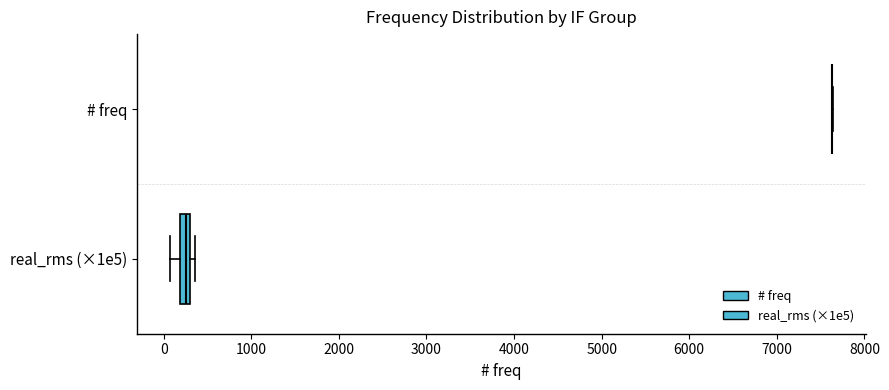

Which box is the widest, from its left edge to its right edge?

real_rms (×1e5)